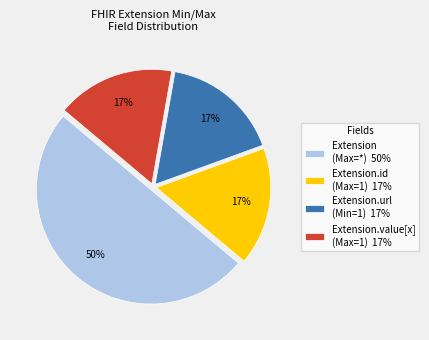

What is the majority slice?

Extension (Max=*) 50%